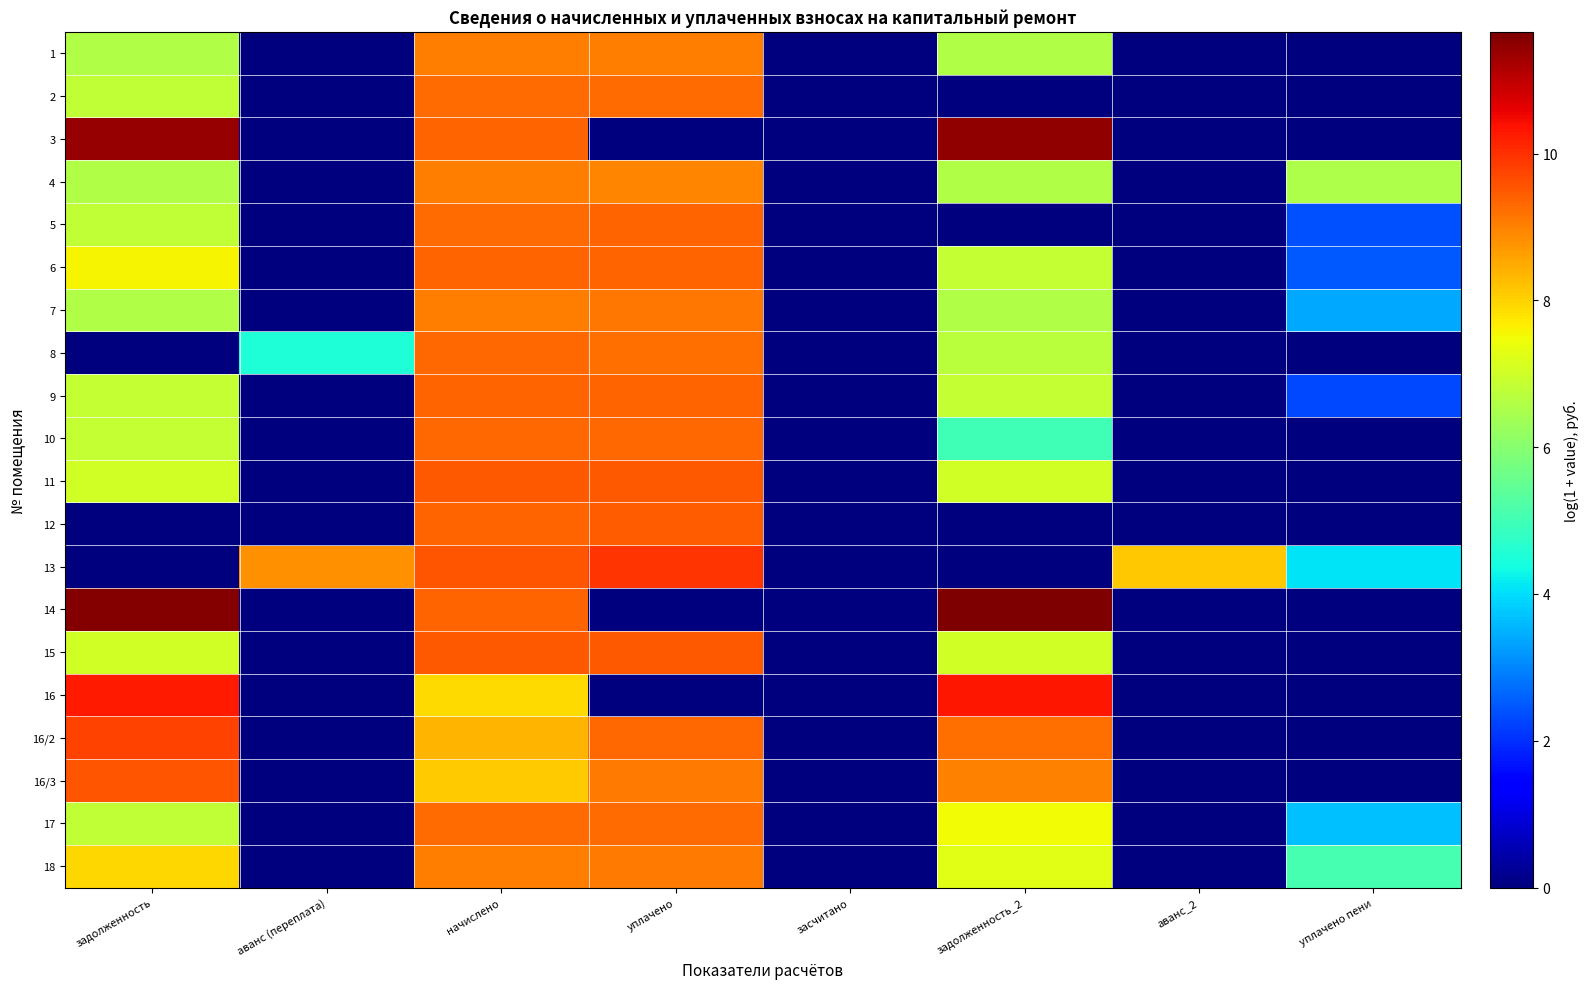

Reading left to right, list all the values displayed in this chart.

1: задолженность=6.6	аванс (переплата)=0.0	начислено=9.1	уплачено=9.1	засчитано=0.0	задолженность_2=6.6	аванс_2=0.0	уплачено пени=0.0
2: задолженность=6.8	аванс (переплата)=0.0	начислено=9.3	уплачено=9.3	засчитано=0.0	задолженность_2=0.0	аванс_2=0.0	уплачено пени=0.0
3: задолженность=11.4	аванс (переплата)=0.0	начислено=9.4	уплачено=0.0	засчитано=0.0	задолженность_2=11.5	аванс_2=0.0	уплачено пени=0.0
4: задолженность=6.6	аванс (переплата)=0.0	начислено=9.1	уплачено=9.0	засчитано=0.0	задолженность_2=6.6	аванс_2=0.0	уплачено пени=6.5
5: задолженность=6.8	аванс (переплата)=0.0	начислено=9.3	уплачено=9.4	засчитано=0.0	задолженность_2=0.0	аванс_2=0.0	уплачено пени=2.4
6: задолженность=7.6	аванс (переплата)=0.0	начислено=9.4	уплачено=9.4	засчитано=0.0	задолженность_2=6.9	аванс_2=0.0	уплачено пени=2.5
7: задолженность=6.6	аванс (переплата)=0.0	начислено=9.0	уплачено=9.1	засчитано=0.0	задолженность_2=6.6	аванс_2=0.0	уплачено пени=3.4
8: задолженность=0.0	аванс (переплата)=4.5	начислено=9.3	уплачено=9.2	засчитано=0.0	задолженность_2=6.7	аванс_2=0.0	уплачено пени=0.0
9: задолженность=6.9	аванс (переплата)=0.0	начислено=9.4	уплачено=9.3	засчитано=0.0	задолженность_2=6.9	аванс_2=0.0	уплачено пени=2.3
10: задолженность=6.9	аванс (переплата)=0.0	начислено=9.3	уплачено=9.3	засчитано=0.0	задолженность_2=5.0	аванс_2=0.0	уплачено пени=0.0
11: задолженность=7.0	аванс (переплата)=0.0	начислено=9.5	уплачено=9.5	засчитано=0.0	задолженность_2=7.0	аванс_2=0.0	уплачено пени=0.0
12: задолженность=0.0	аванс (переплата)=0.0	начислено=9.4	уплачено=9.4	засчитано=0.0	задолженность_2=0.0	аванс_2=0.0	уплачено пени=0.0
13: задолженность=0.0	аванс (переплата)=8.8	начислено=9.5	уплачено=10.0	засчитано=0.0	задолженность_2=0.0	аванс_2=8.1	уплачено пени=4.1
14: задолженность=11.6	аванс (переплата)=0.0	начислено=9.4	уплачено=0.0	засчитано=0.0	задолженность_2=11.7	аванс_2=0.0	уплачено пени=0.0
15: задолженность=7.0	аванс (переплата)=0.0	начислено=9.5	уплачено=9.5	засчитано=0.0	задолженность_2=7.0	аванс_2=0.0	уплачено пени=0.0
16: задолженность=10.3	аванс (переплата)=0.0	начислено=7.9	уплачено=0.0	засчитано=0.0	задолженность_2=10.3	аванс_2=0.0	уплачено пени=0.0
16/2: задолженность=9.8	аванс (переплата)=0.0	начислено=8.3	уплачено=9.3	засчитано=0.0	задолженность_2=9.2	аванс_2=0.0	уплачено пени=0.0
16/3: задолженность=9.5	аванс (переплата)=0.0	начислено=8.1	уплачено=9.1	засчитано=0.0	задолженность_2=9.0	аванс_2=0.0	уплачено пени=0.0
17: задолженность=6.8	аванс (переплата)=0.0	начислено=9.3	уплачено=9.3	засчитано=0.0	задолженность_2=7.5	аванс_2=0.0	уплачено пени=3.7
18: задолженность=7.9	аванс (переплата)=0.0	начислено=9.0	уплачено=9.1	засчитано=0.0	задолженность_2=7.3	аванс_2=0.0	уплачено пени=5.1